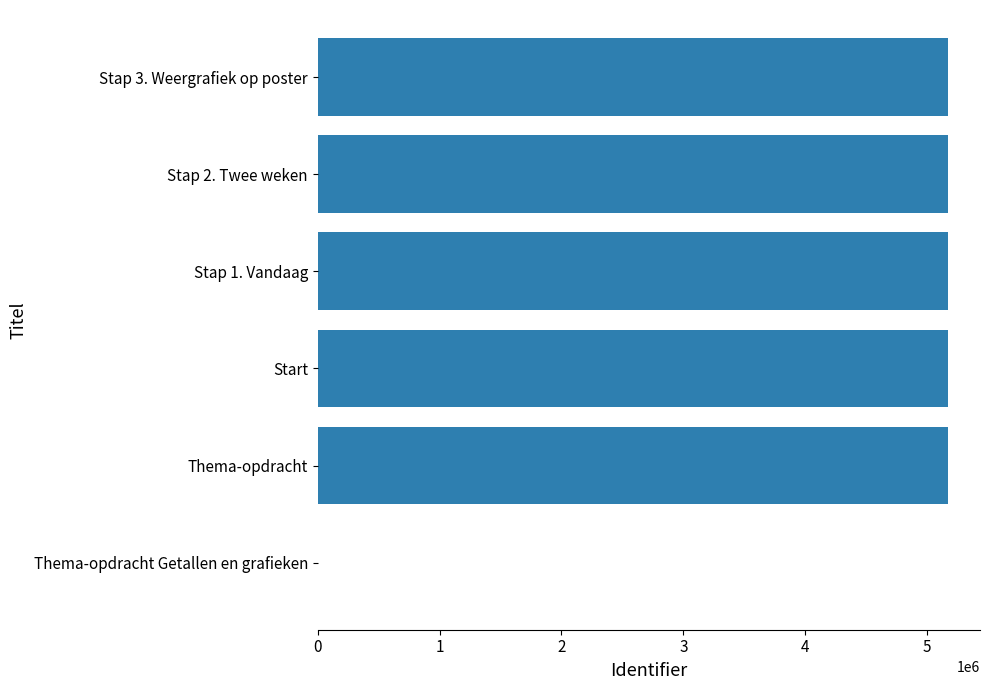

Are the bars horizontal?

Yes